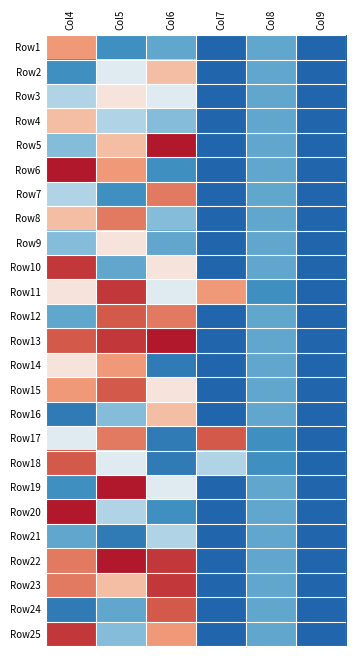

Between Col9 and Col8, which is larger?

Col8